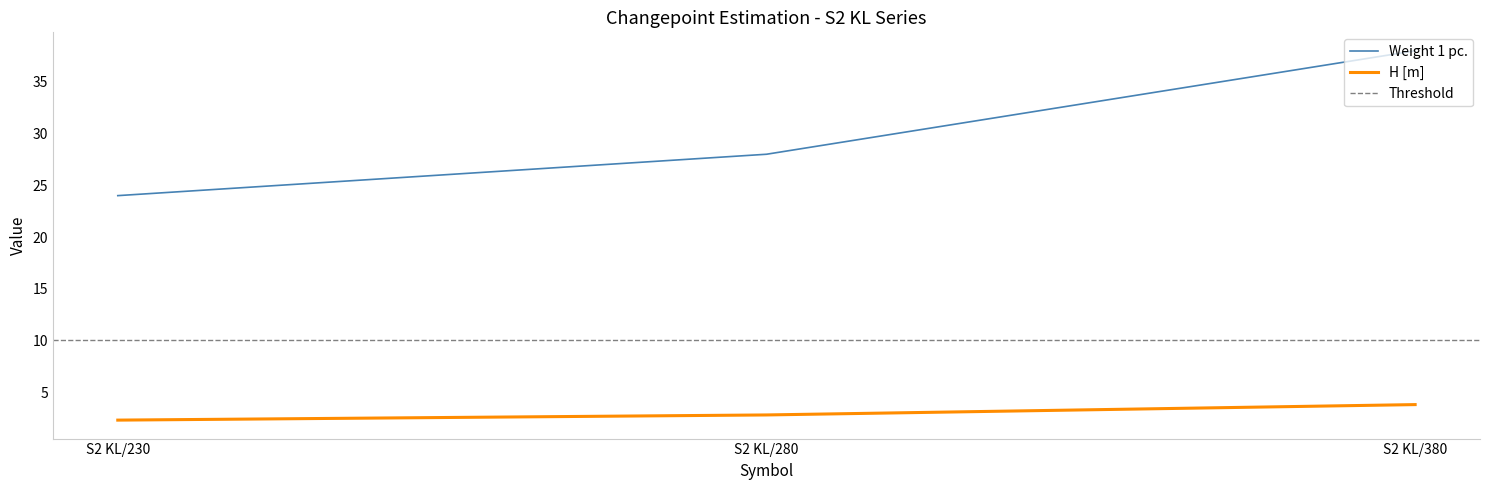

How many data points in Weight 1 pc. are less than 28?

1